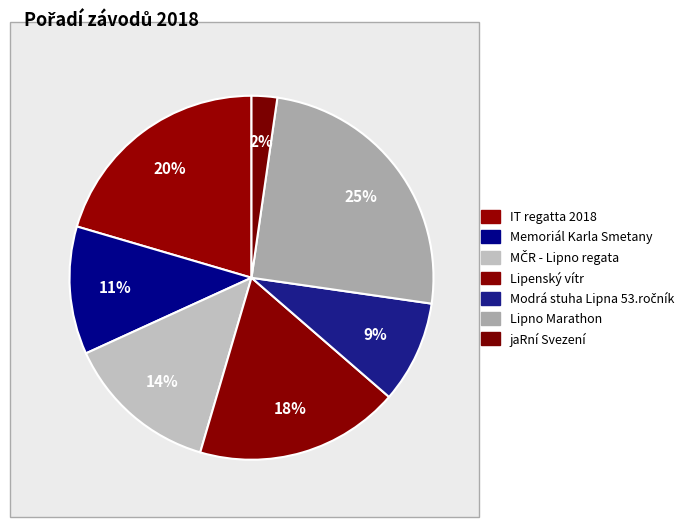

Rank the categories by value from lowest to highest.

jaRní Svezení, Modrá stuha Lipna 53.ročník, Memoriál Karla Smetany, MČR - Lipno regata, Lipenský vítr, IT regatta 2018, Lipno Marathon